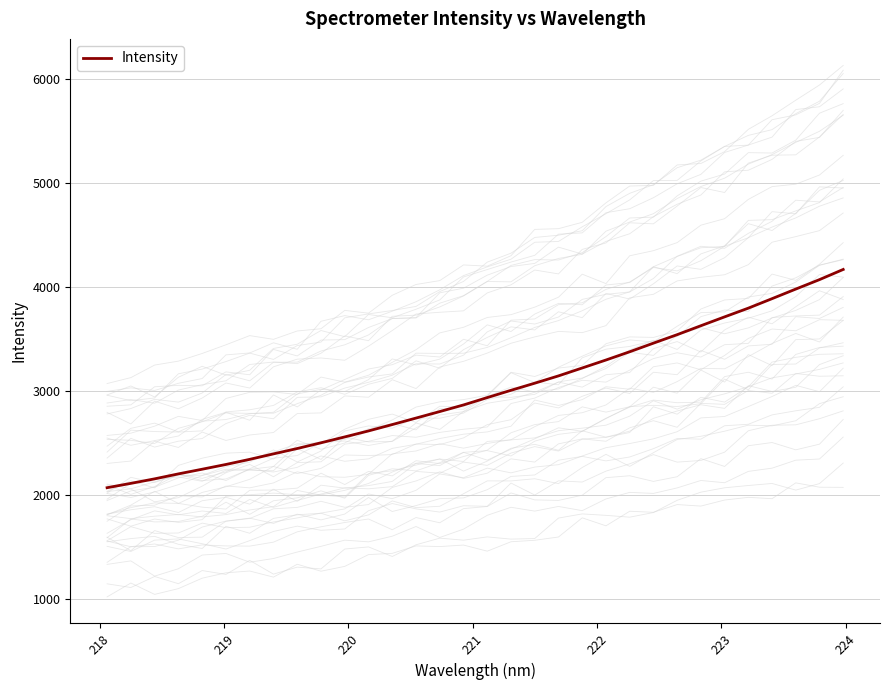

How many values are below 2935?

16